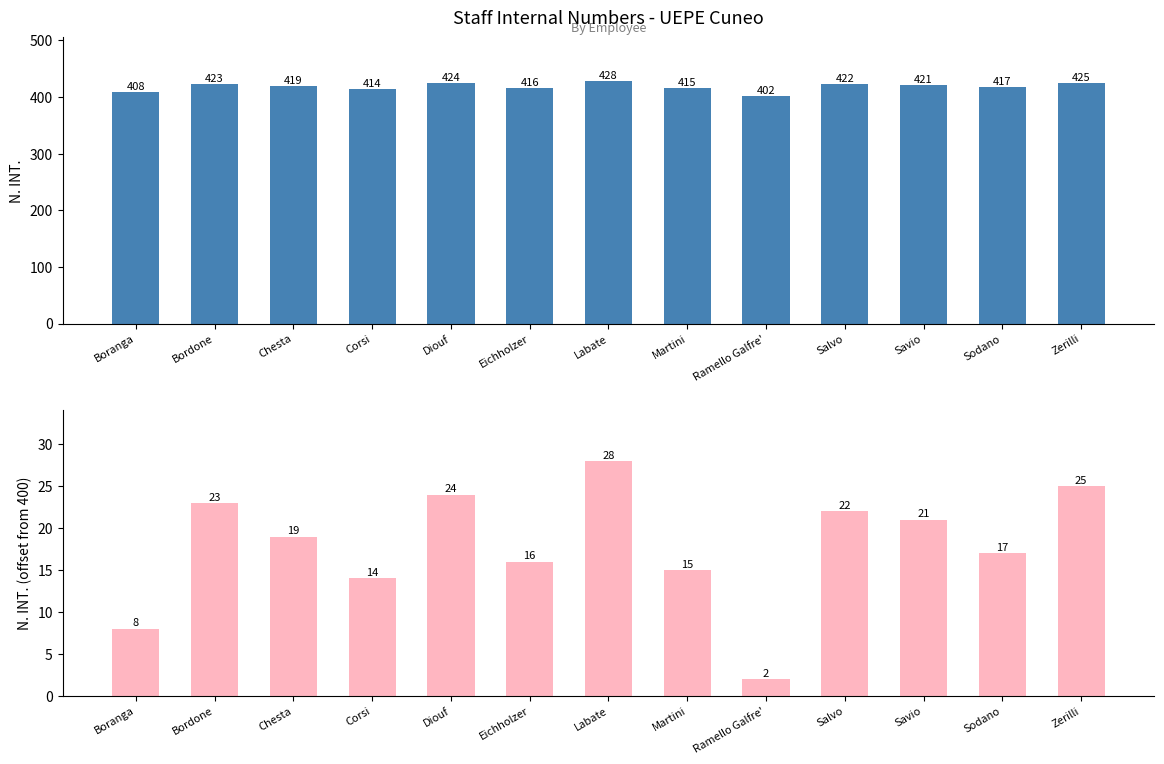

Between Martini and Sodano, which series saw the biggest shift?

N. INT.